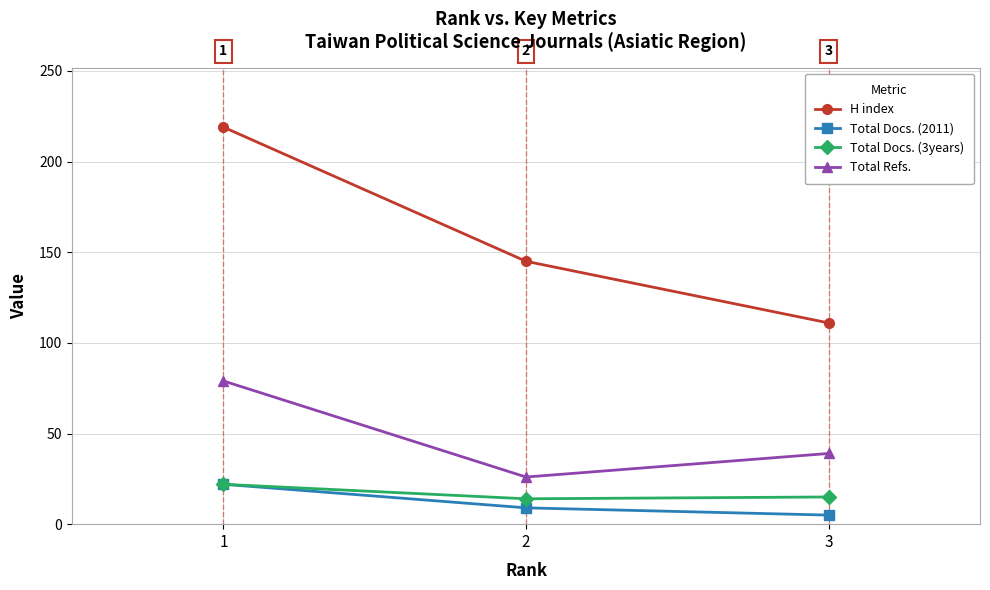

List the labels in order of Total Refs. value, largest first.

1, 3, 2